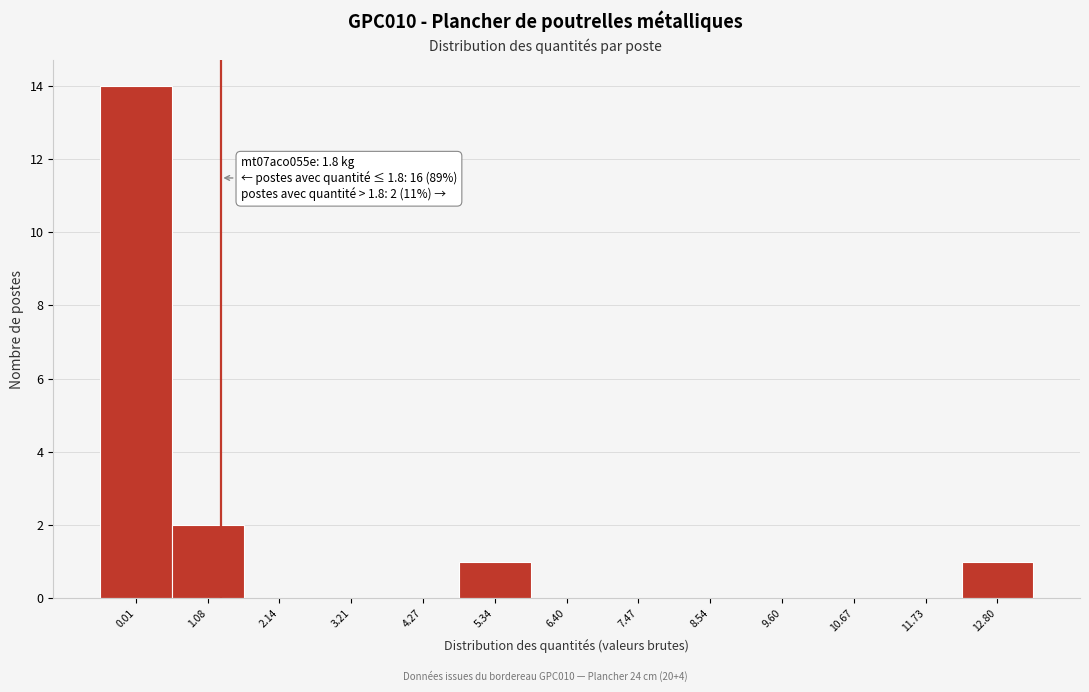

Reading left to right, list all the values displayed in this chart.

0.01=14	1.08=2	2.14=0	3.21=0	4.27=0	5.34=1	6.40=0	7.47=0	8.54=0	9.60=0	10.67=0	11.73=0	12.80=1